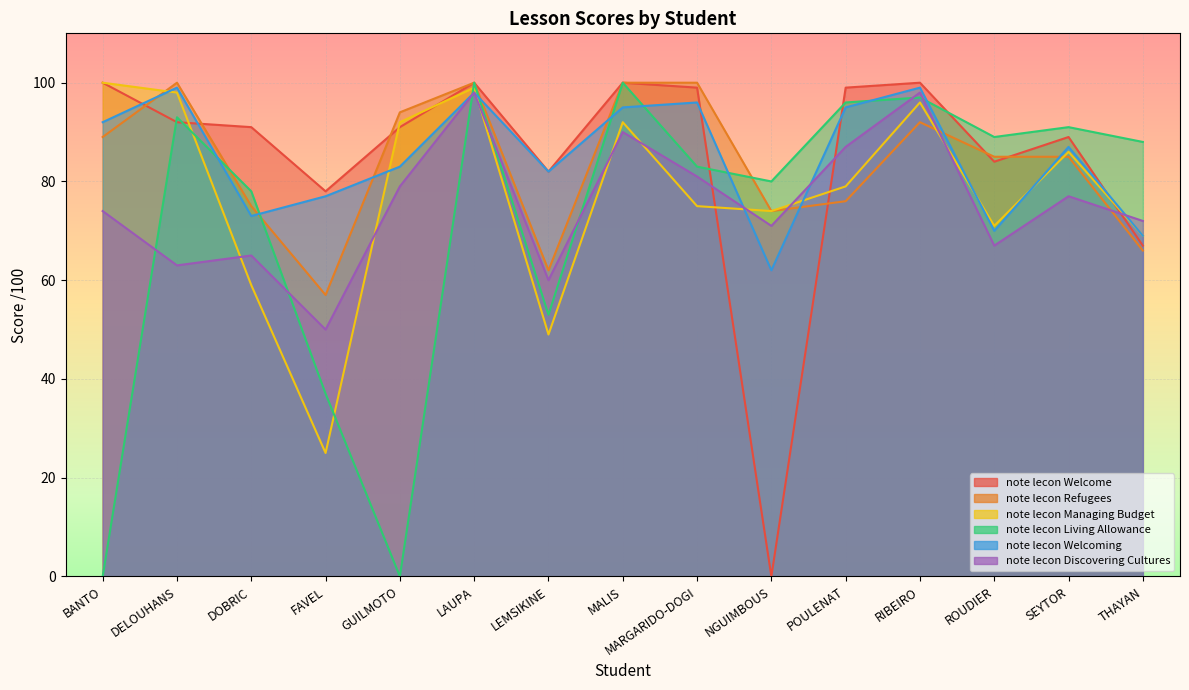

Count the number of data series in this chart.

6